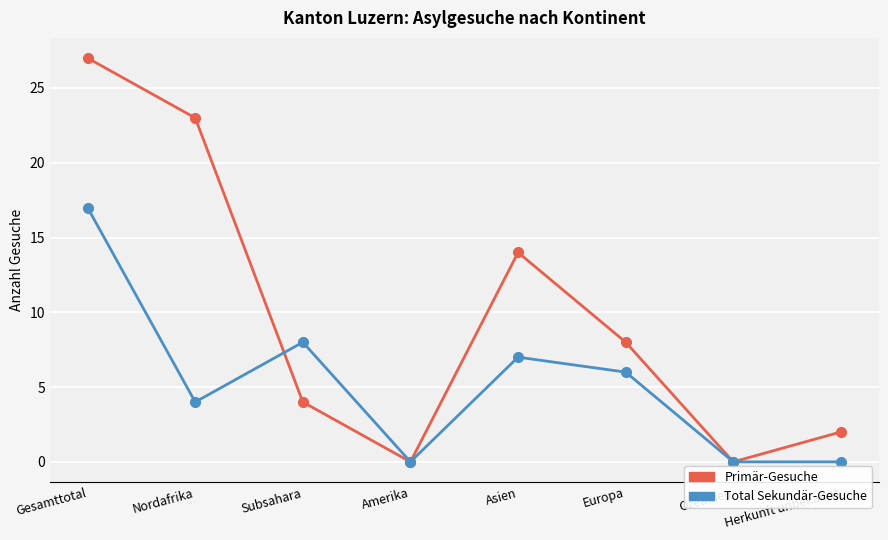

What position from the left is Herkunft unbekannt?

8